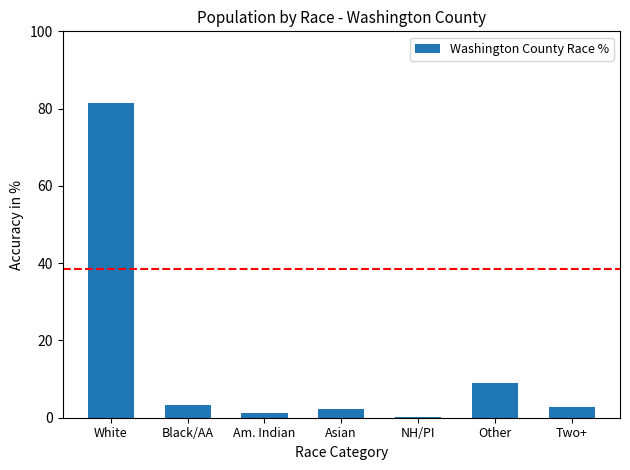

What is the sum of all values?

100.0